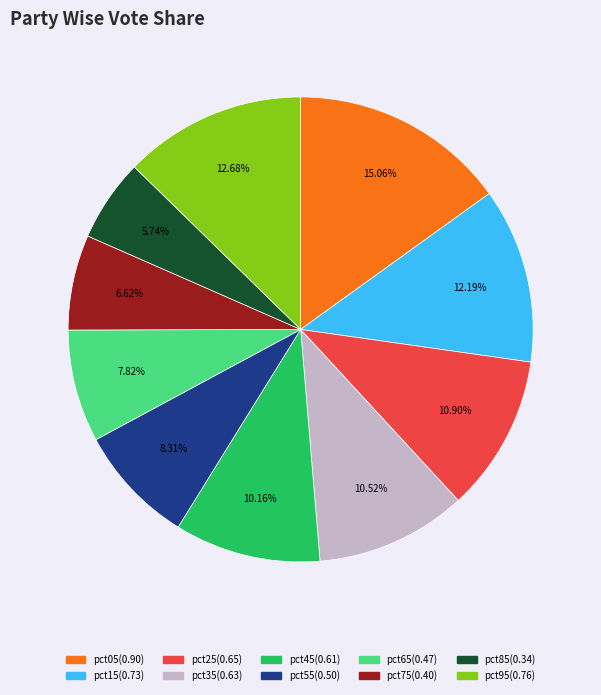

The pct85 slice represents 6% of the pie. True or false?

True